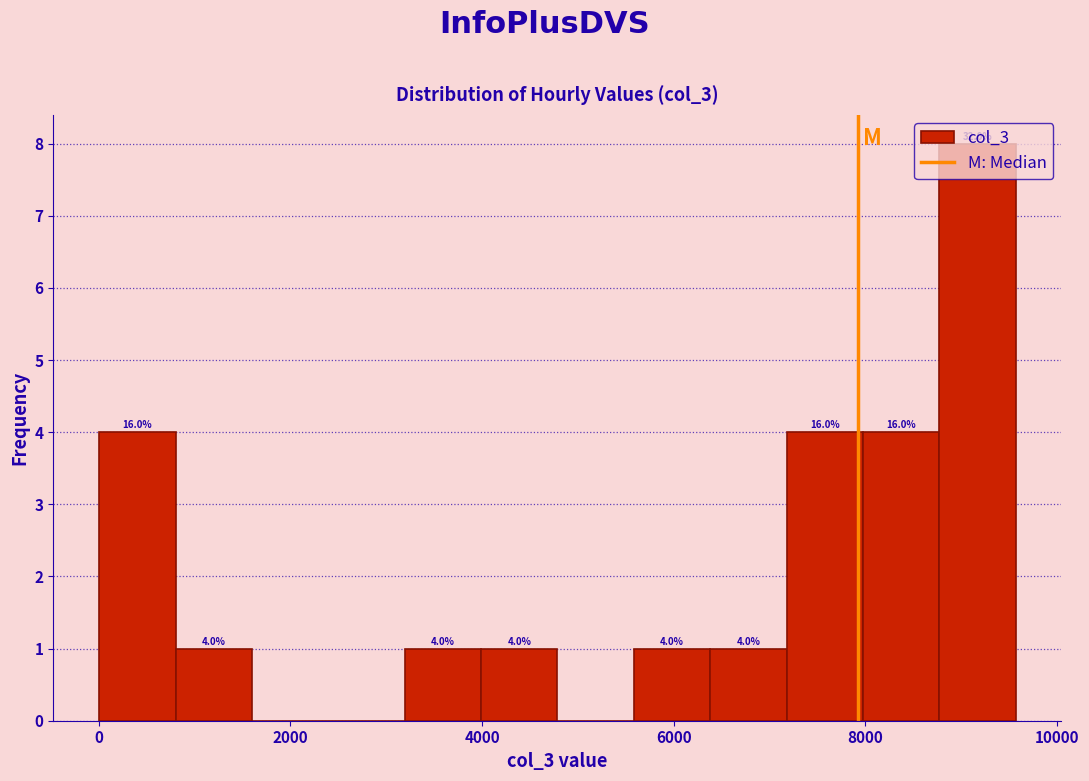

Read against the x-axis, roughly where is the centre of the tallest bar?

9200